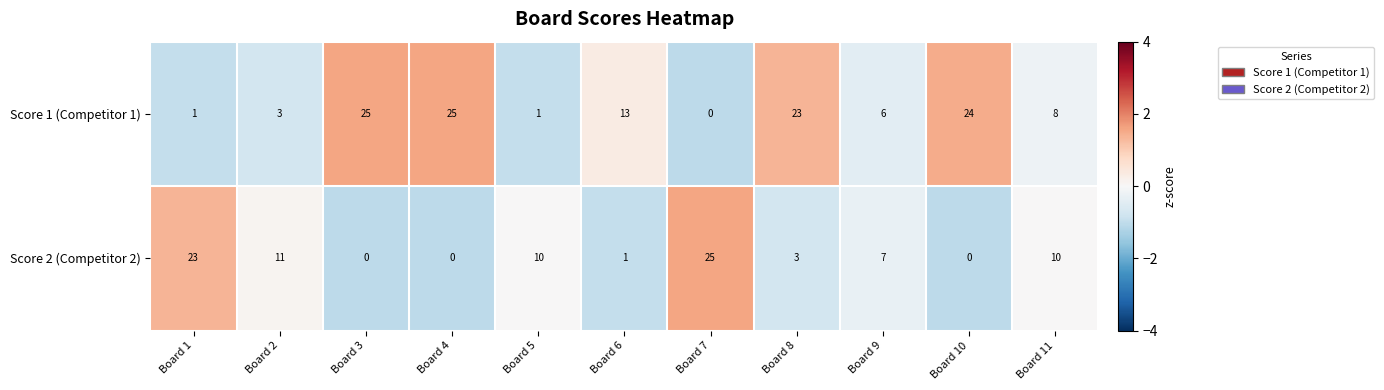

Read the Score 1 (Competitor 1) value at Board 3.

25